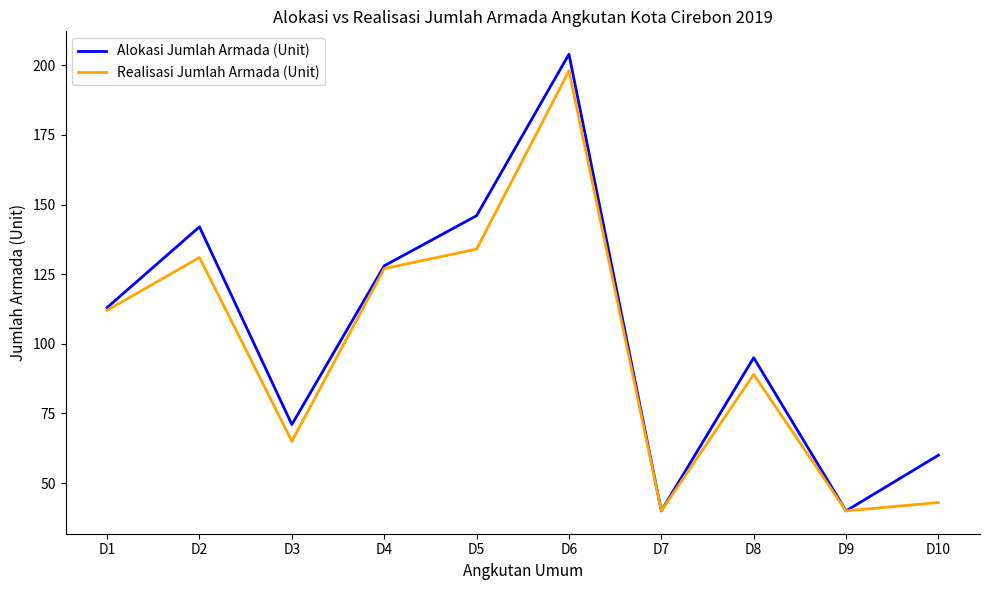

At which category is the sum across all series the highest?

D6